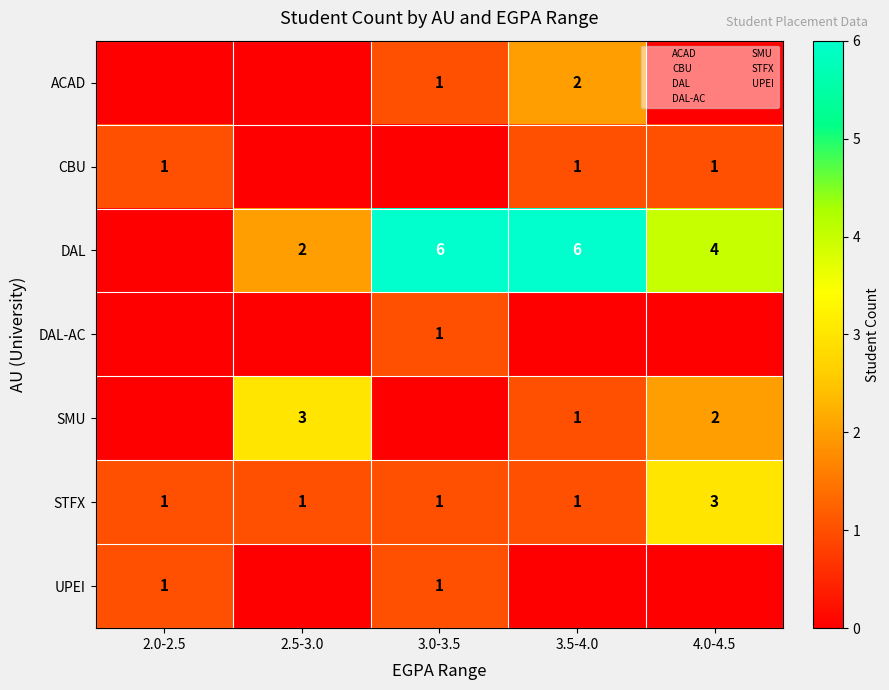

What is the difference between the second highest and minimum values in the UPEI series?

1